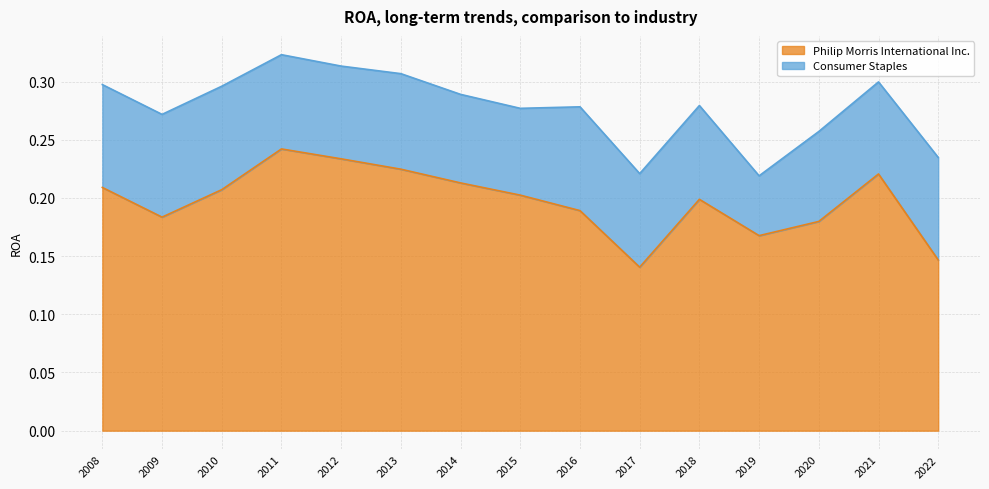

Reading left to right, extract all data points from this chart.

0.2	0.2	0.2	0.2	0.2	0.2	0.2	0.2	0.2	0.1	0.2	0.2	0.2	0.2	0.1